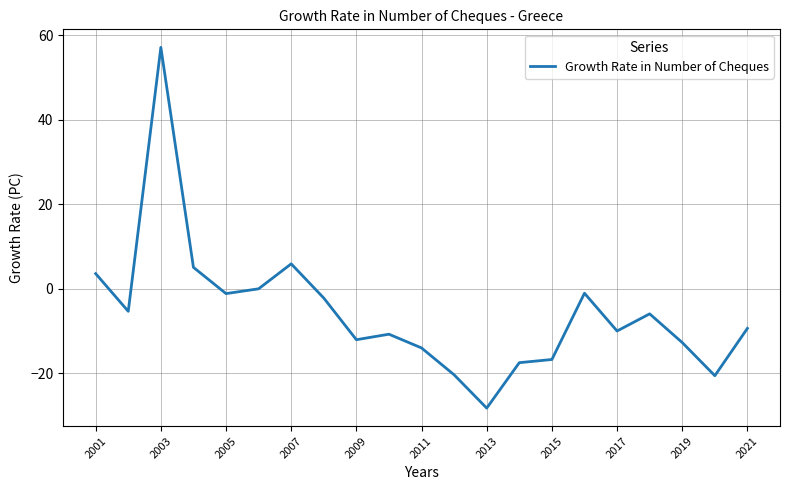

What is the minimum value shown in the chart?

-28.3